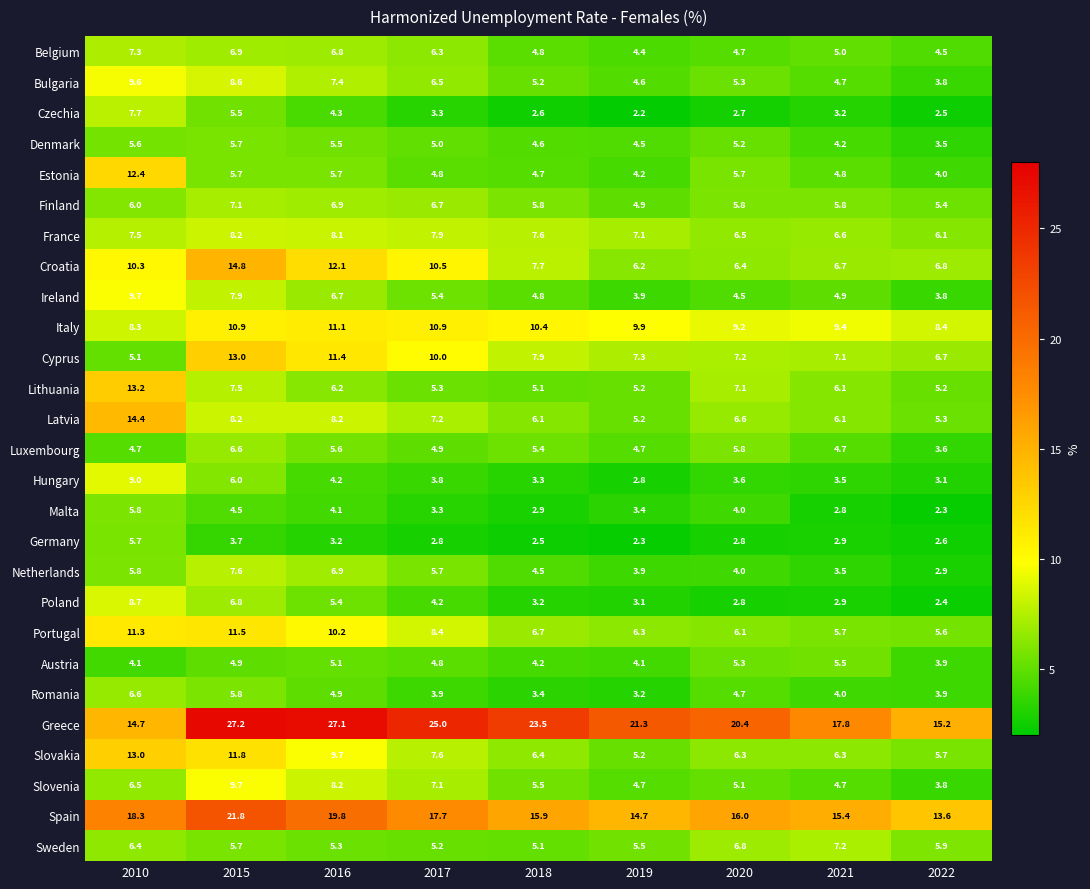

Is it true that Austria equals 6.7 at 2010?

False